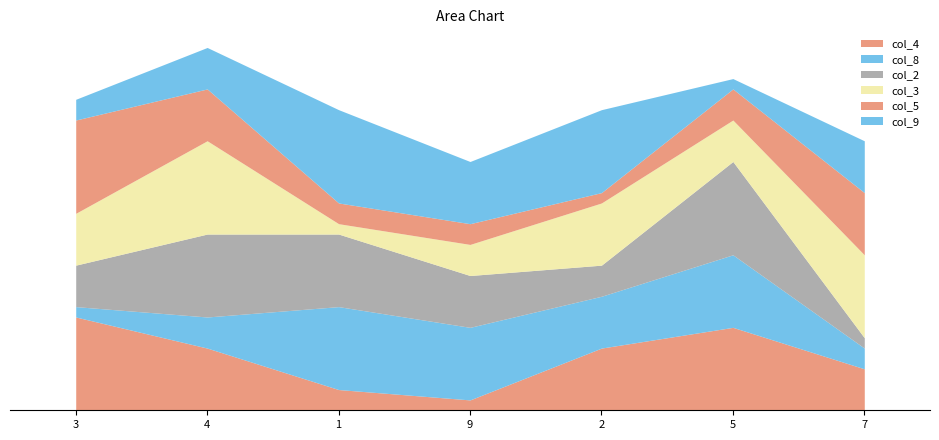

At how many categories does at least one series exceed 2?

7